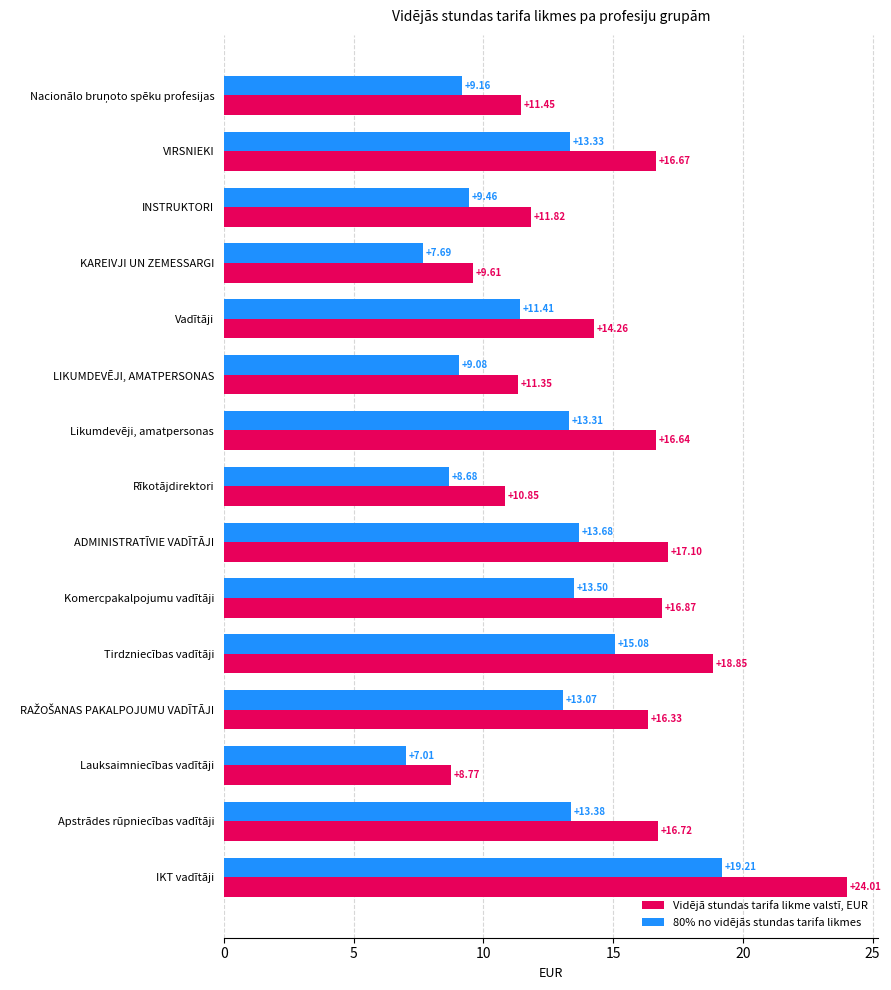

What is the sum of all Vidējā stundas tarifa likme valstī, EUR values?

221.3